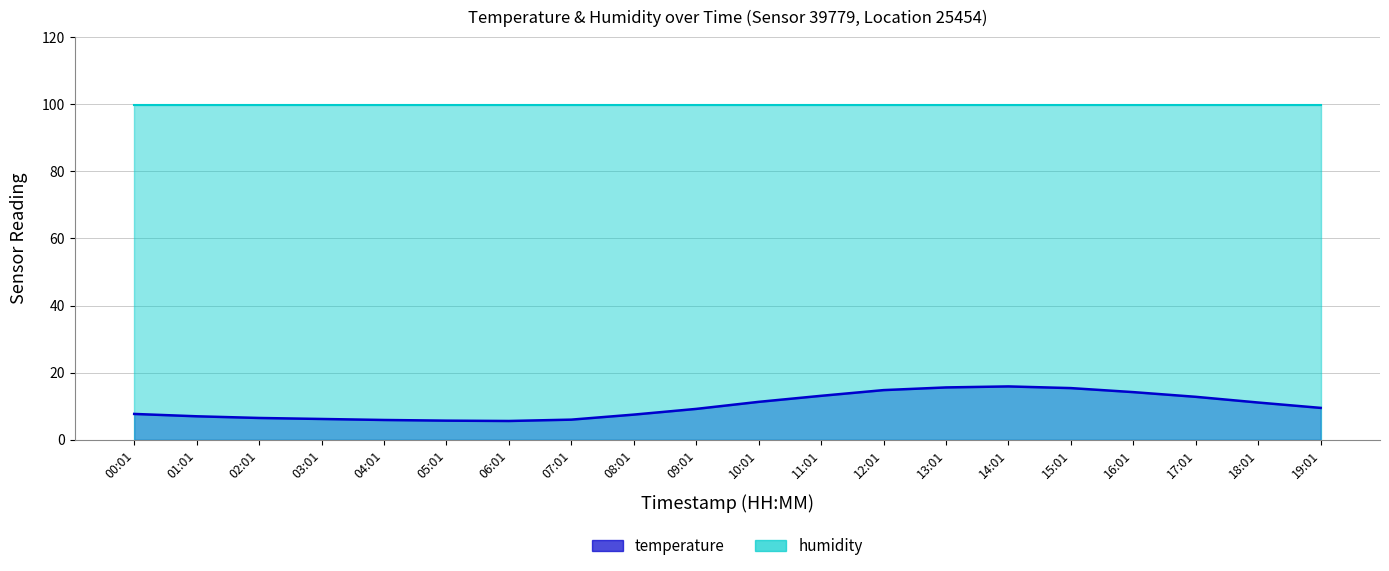

How many lines are shown in the chart?

2